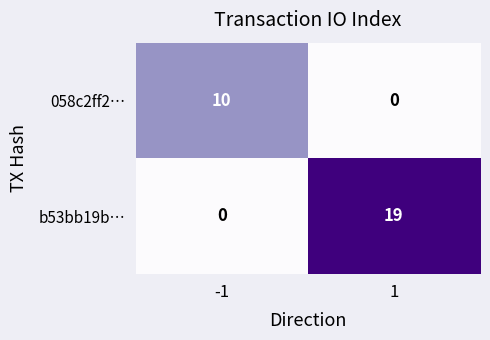

How many series are shown in this chart?

2